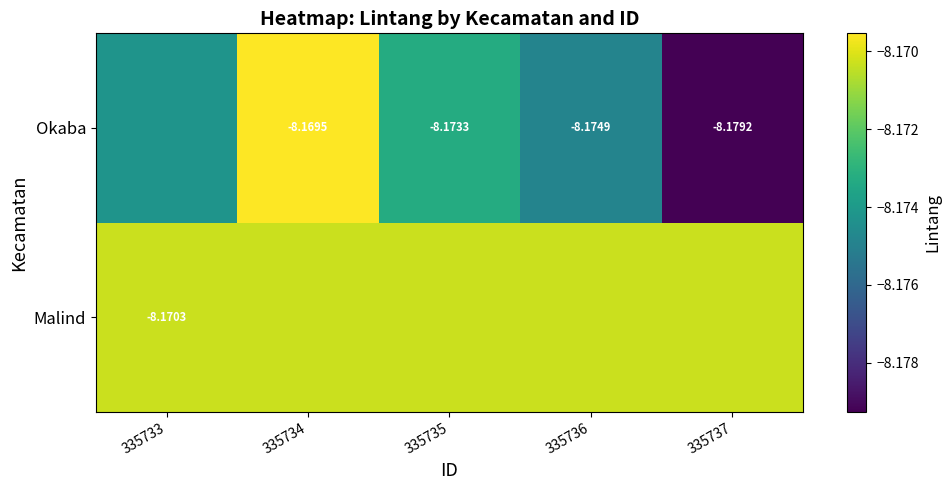

Which category has the lowest value across all series?

335737